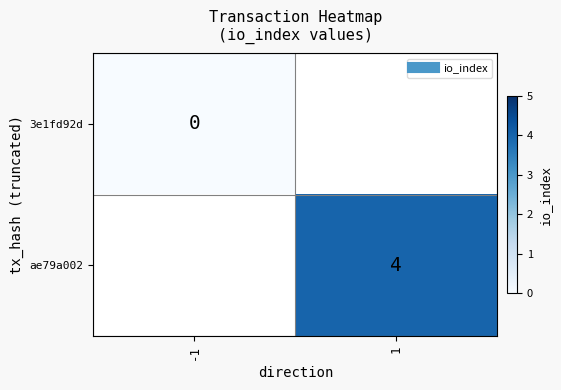

Count the number of data series in this chart.

2